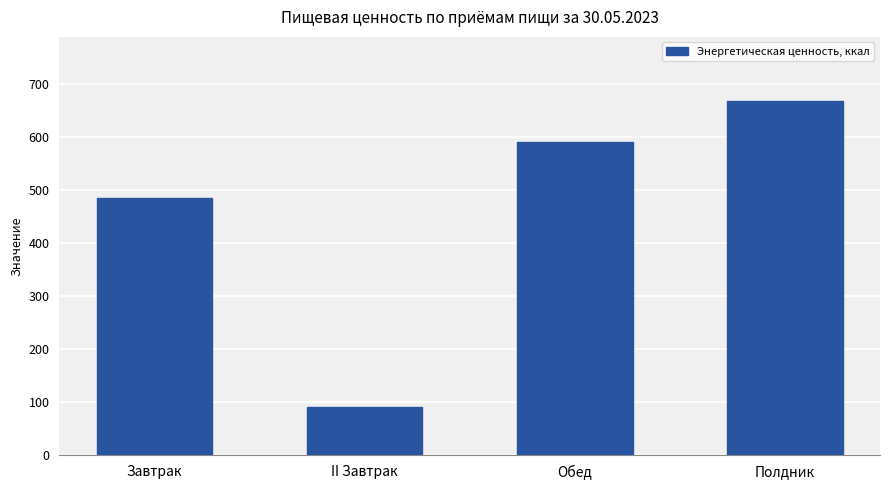

Which category has the highest value across all series?

Полдник